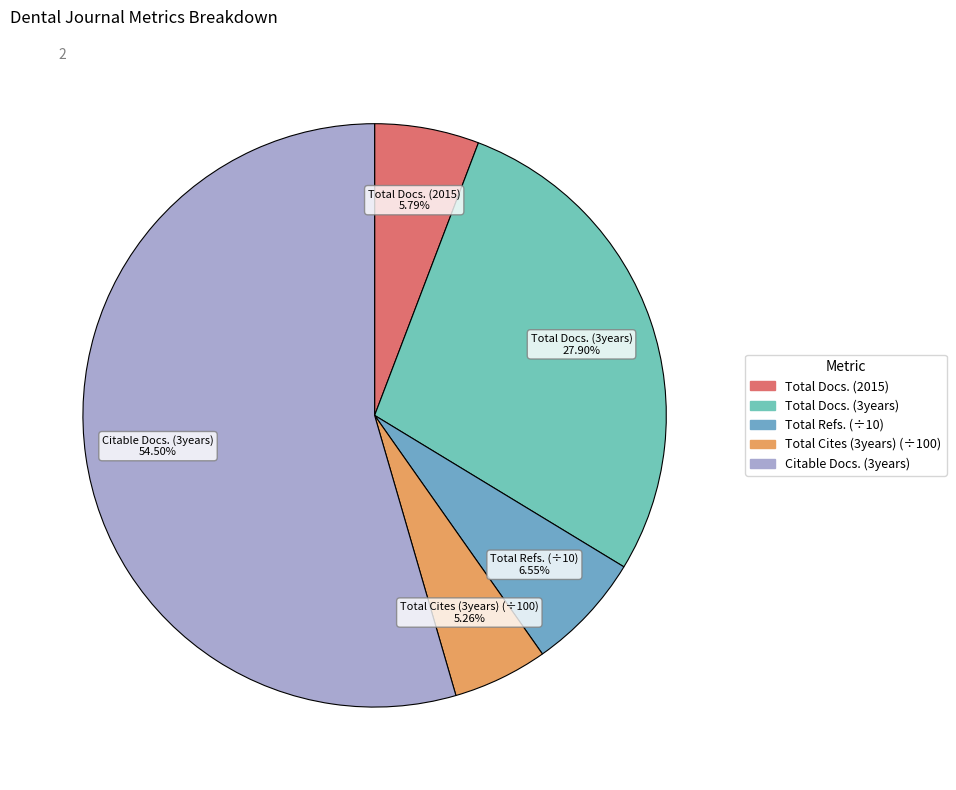

How many slices are in this pie chart?

5